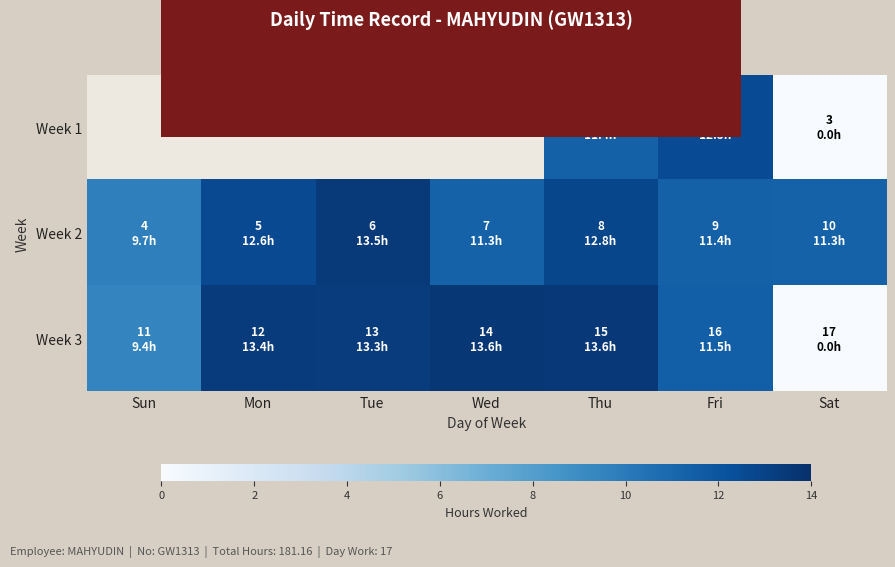

How many categories are shown in the chart?

7